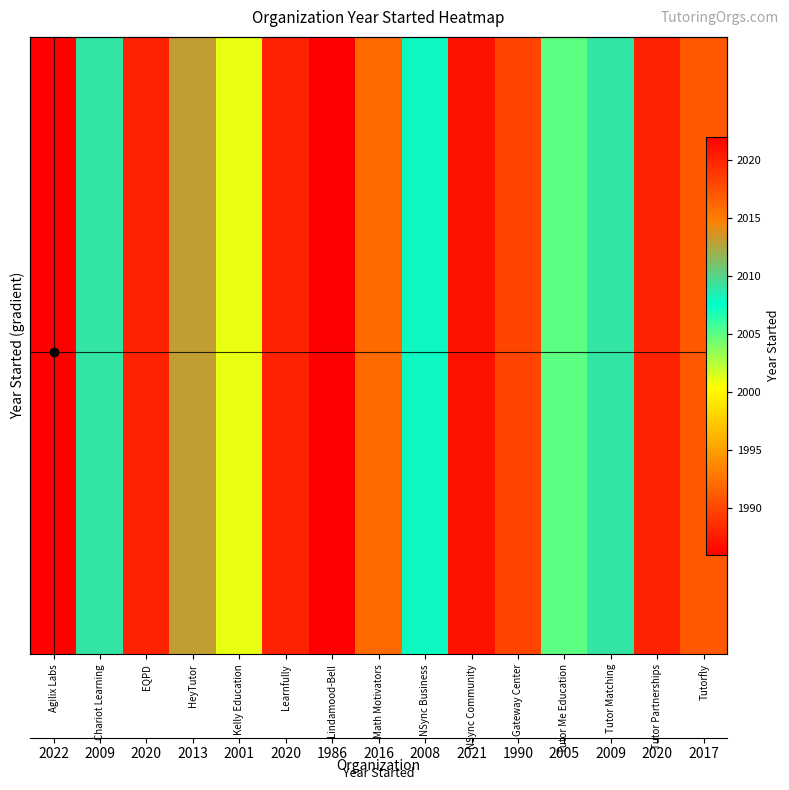

What is the minimum value shown in the chart?

1986